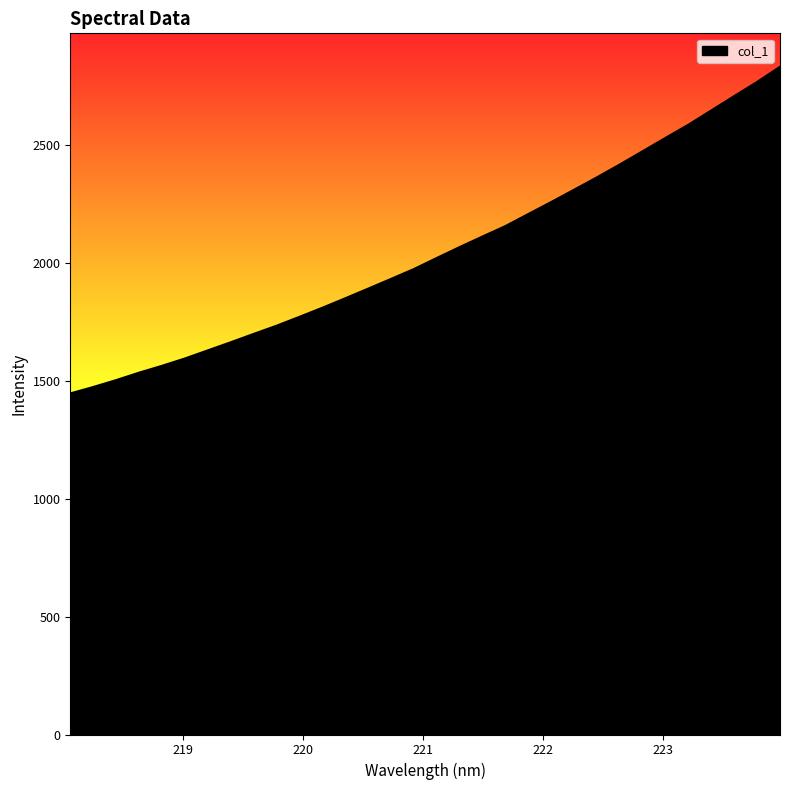

What is the maximum value shown in the chart?

2832.5